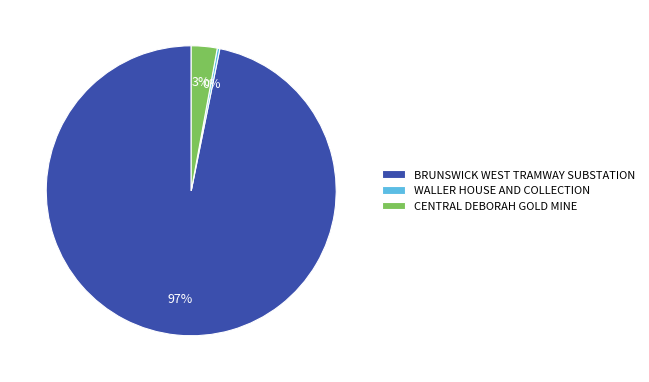

To the nearest percent, what is the combined percentage of WALLER HOUSE AND COLLECTION and BRUNSWICK WEST TRAMWAY SUBSTATION?

97%